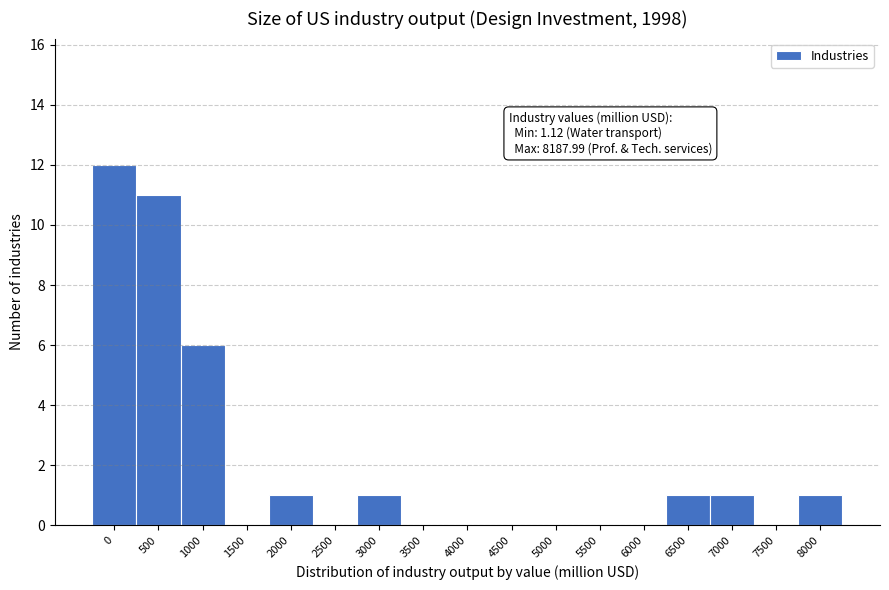

Reading left to right, list all the values displayed in this chart.

0=12	500=11	1000=6	1500=0	2000=1	2500=0	3000=1	3500=0	4000=0	4500=0	5000=0	5500=0	6000=0	6500=1	7000=1	7500=0	8000=1